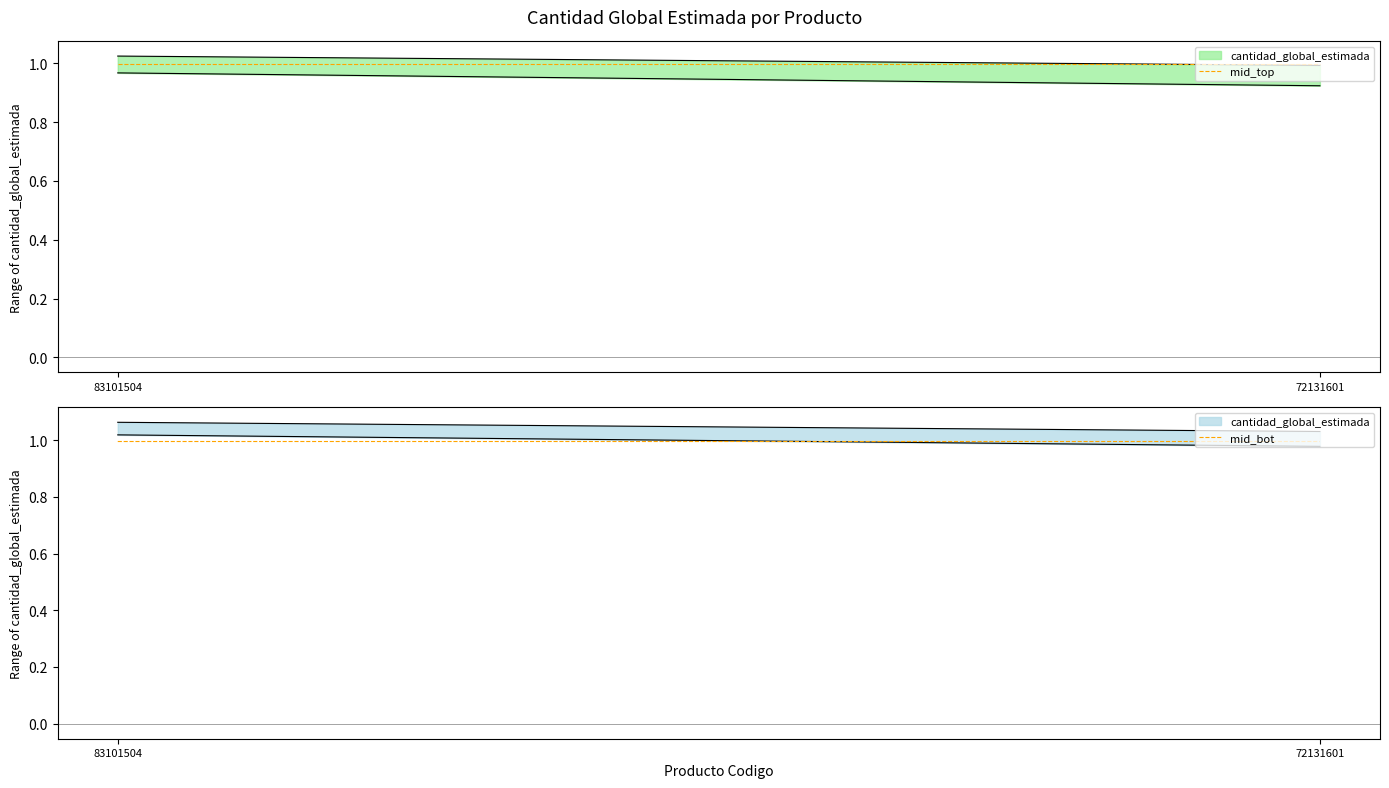

The mid_bot series shows 1.0 at 83101504. True or false?

True